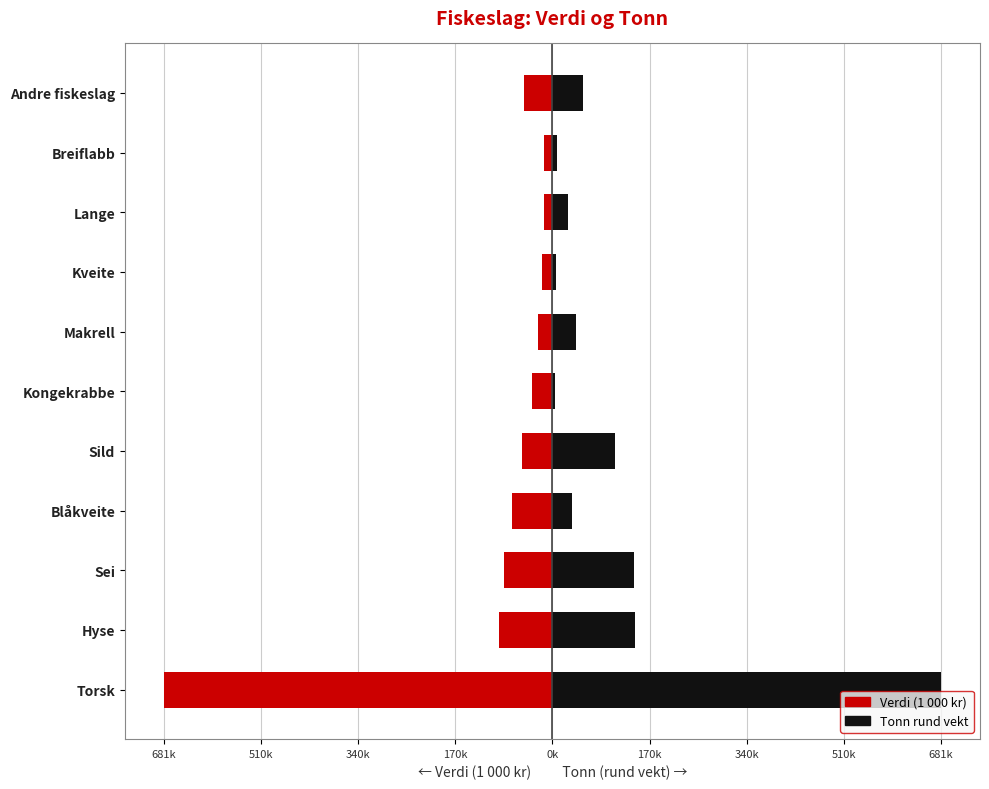

How many data points in Verdi (1 000 kr) are above -50718?

5